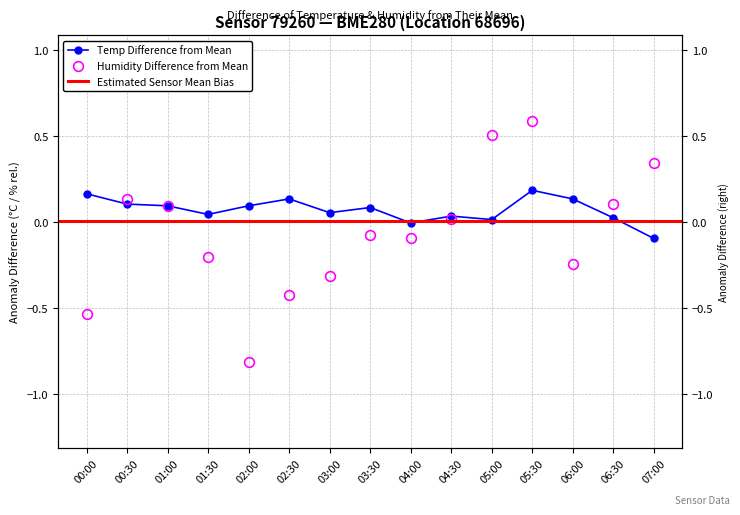

Between 06:00 and 05:00, which is larger?

06:00